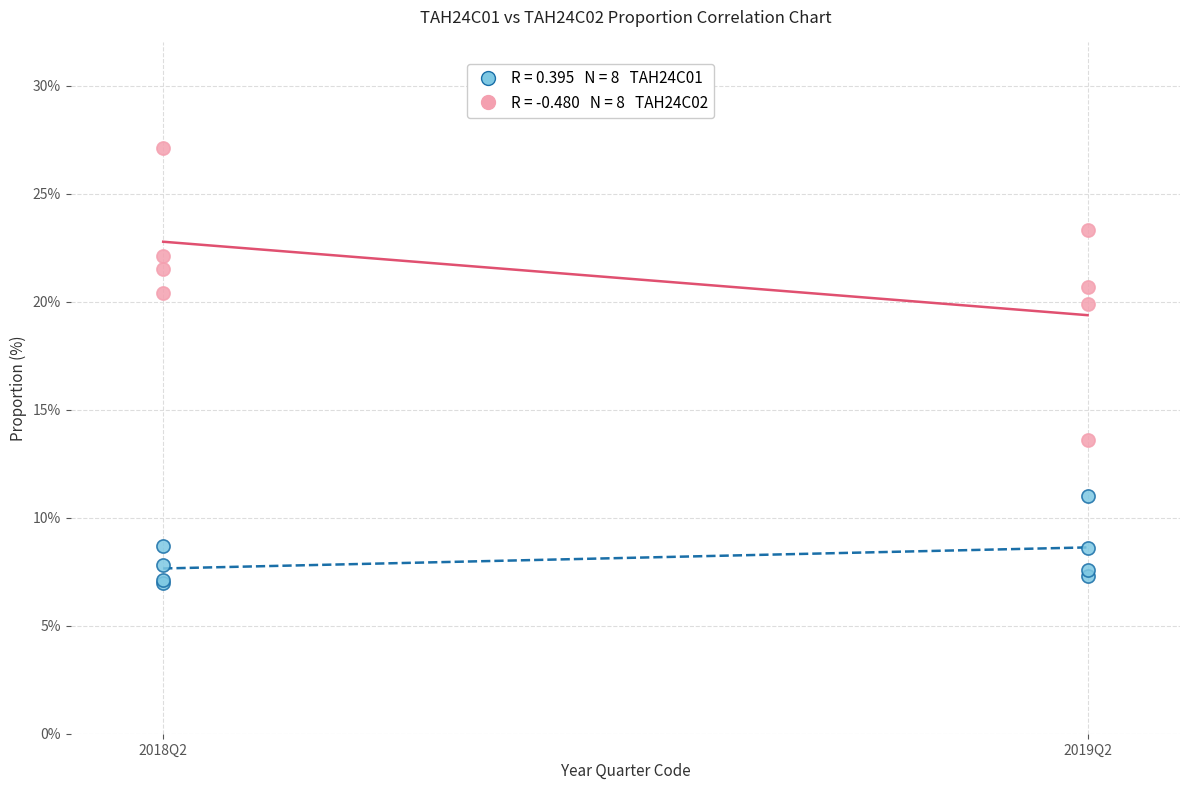

Across all series, what Y value is closest to 17?

19.9